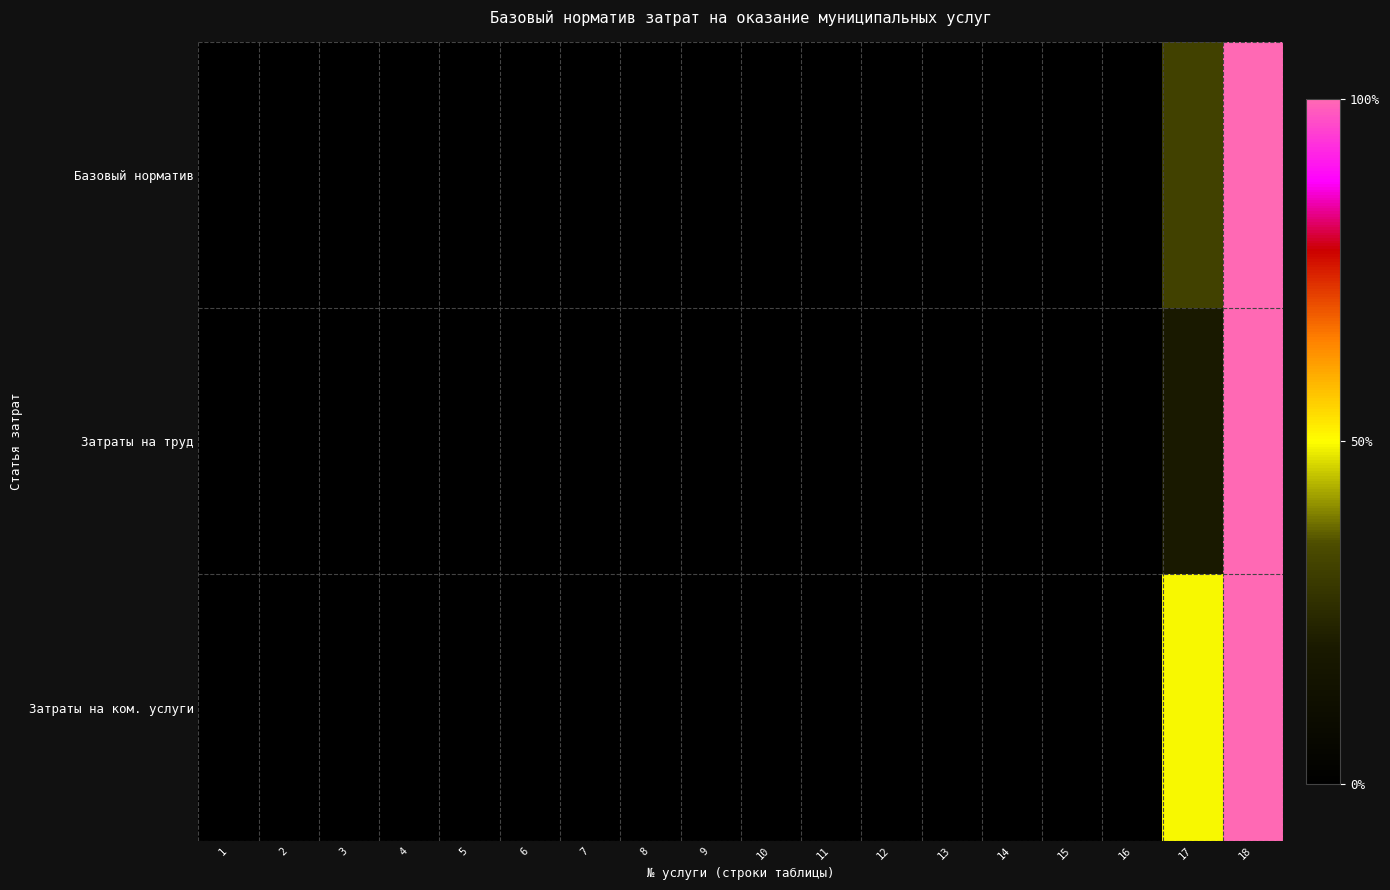

Which series has the largest range (max minus min)?

Базовый норматив